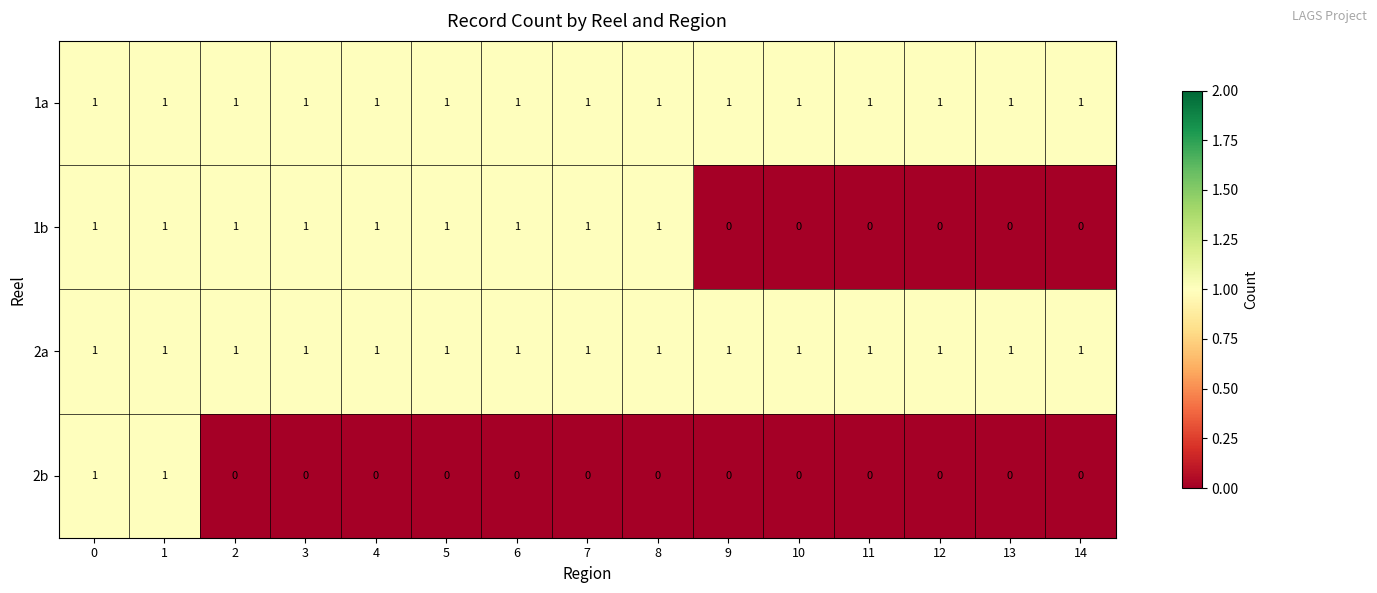

The 2a series shows 1 at 13. True or false?

True